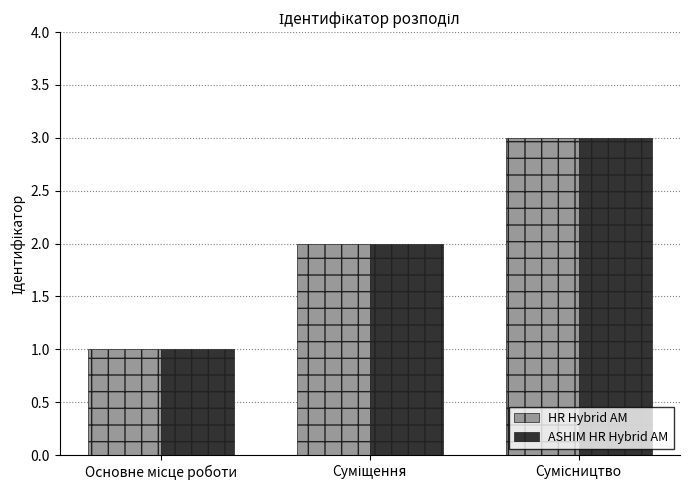

Are the bars horizontal?

No